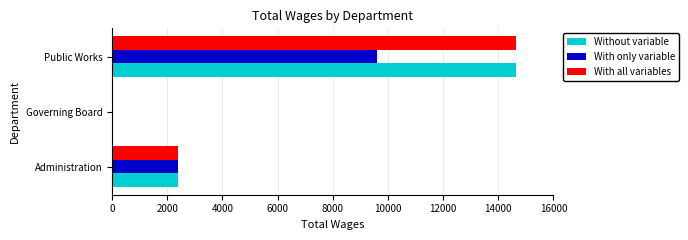

What is the sum of the With all variables values at Administration and Public Works?

17050